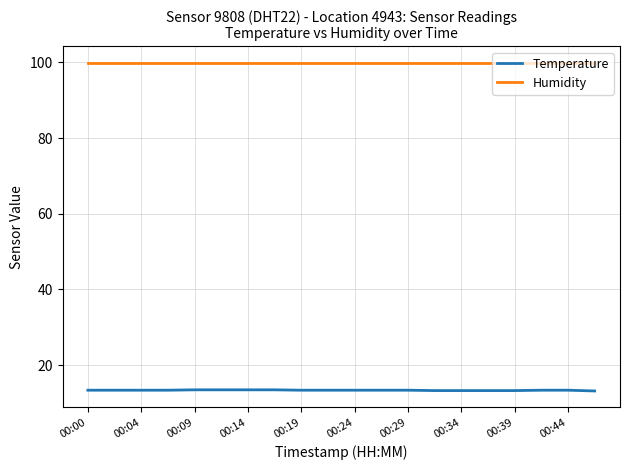

List the series in order of their peak value, lowest first.

Temperature, Humidity